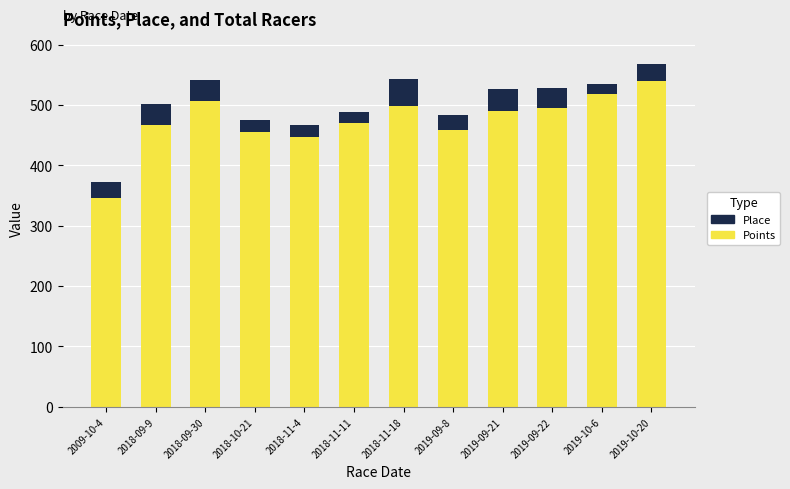

The value of Points at 2009-10-4 is 479.2. True or false?

False